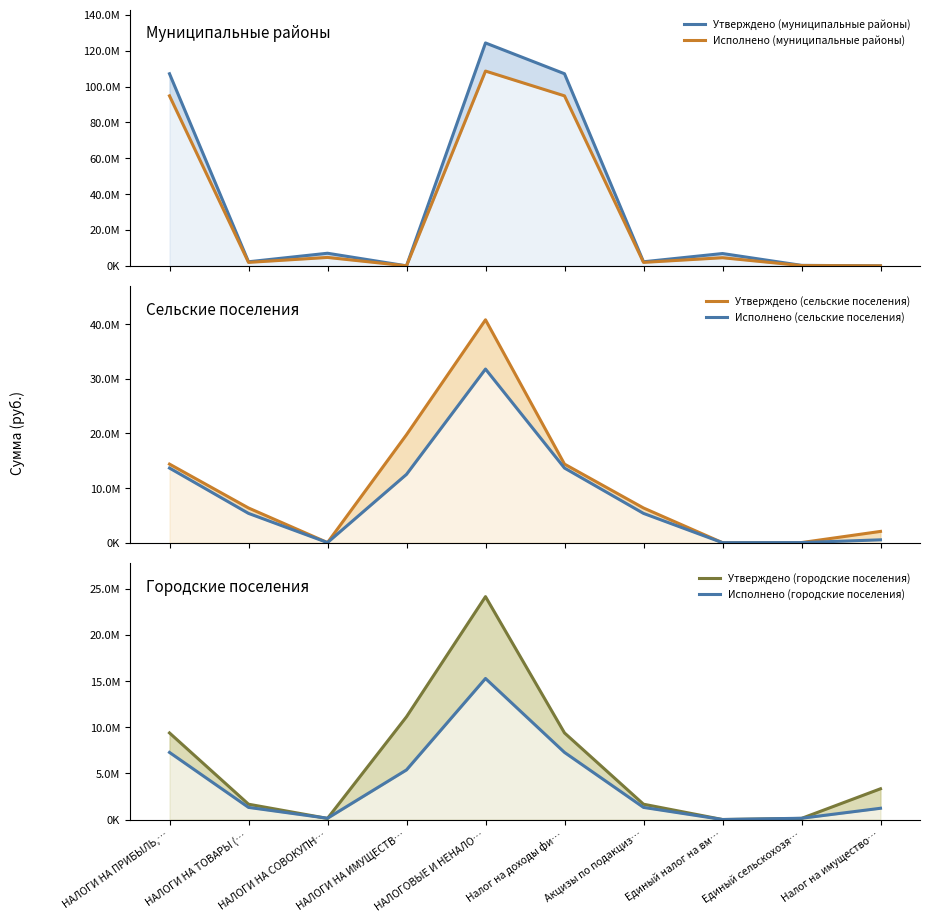

How many values in the Исполнено (муниципальные районы) series are below 4531282?

5